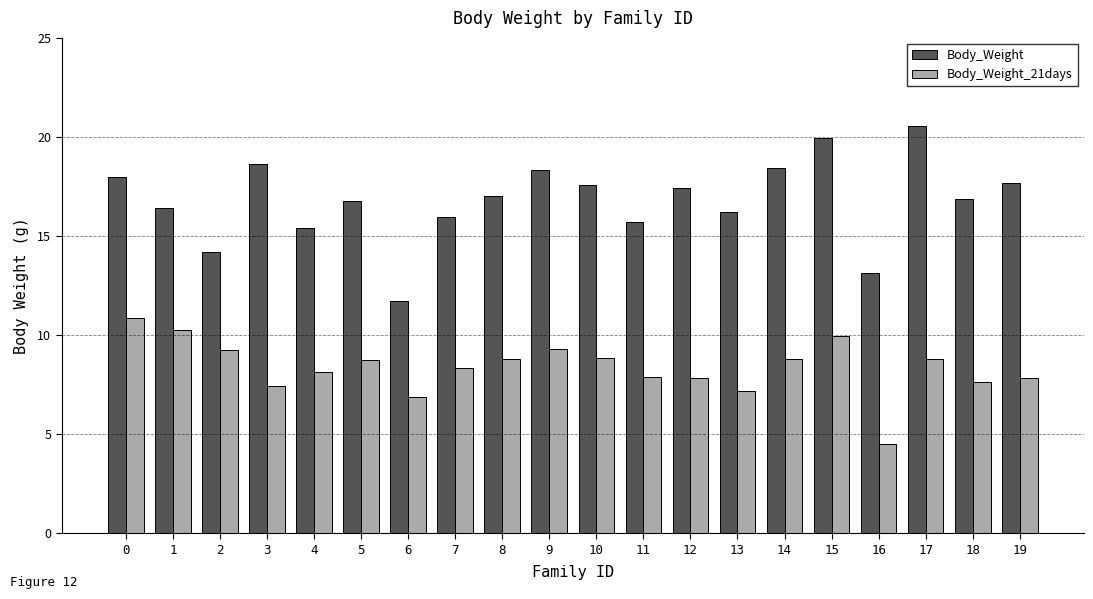

What is the difference between the maximum and minimum values in the Body_Weight_21days series?

6.3